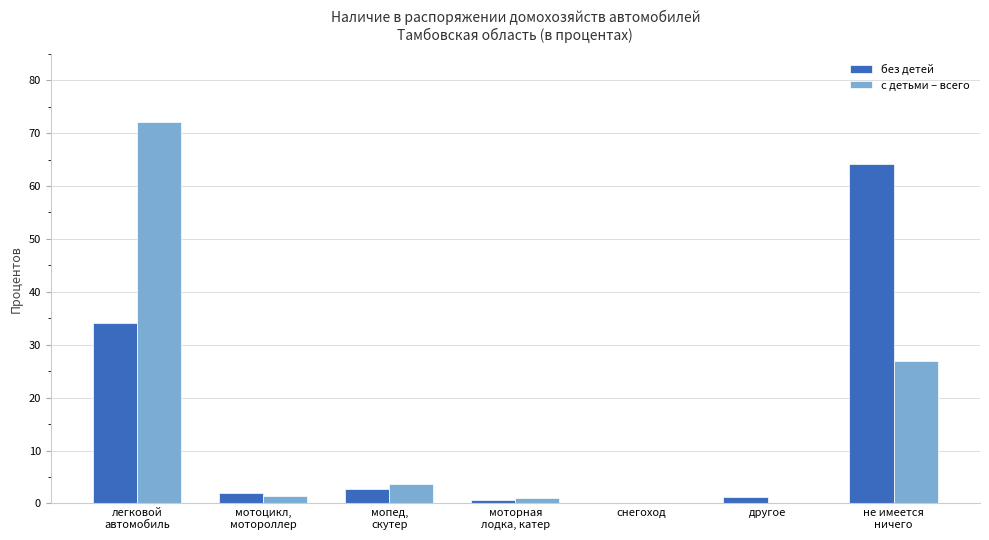

What is the maximum value shown in the chart?

72.1